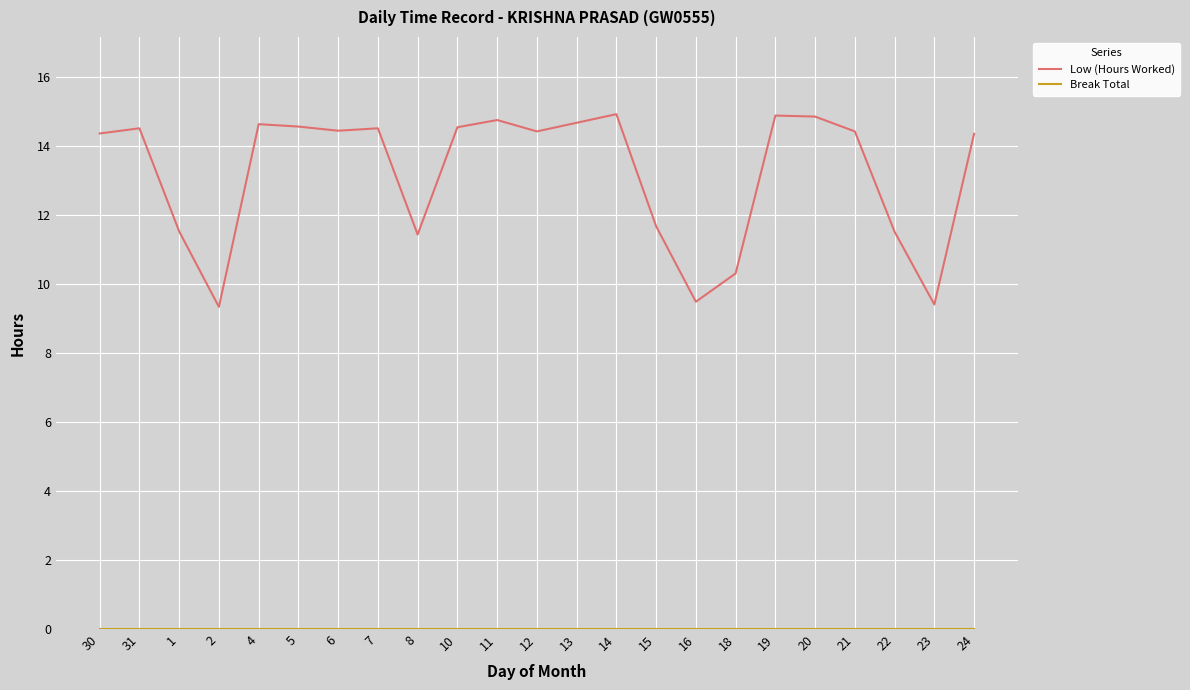

What is the sum of all Low (Hours Worked) values?

303.7